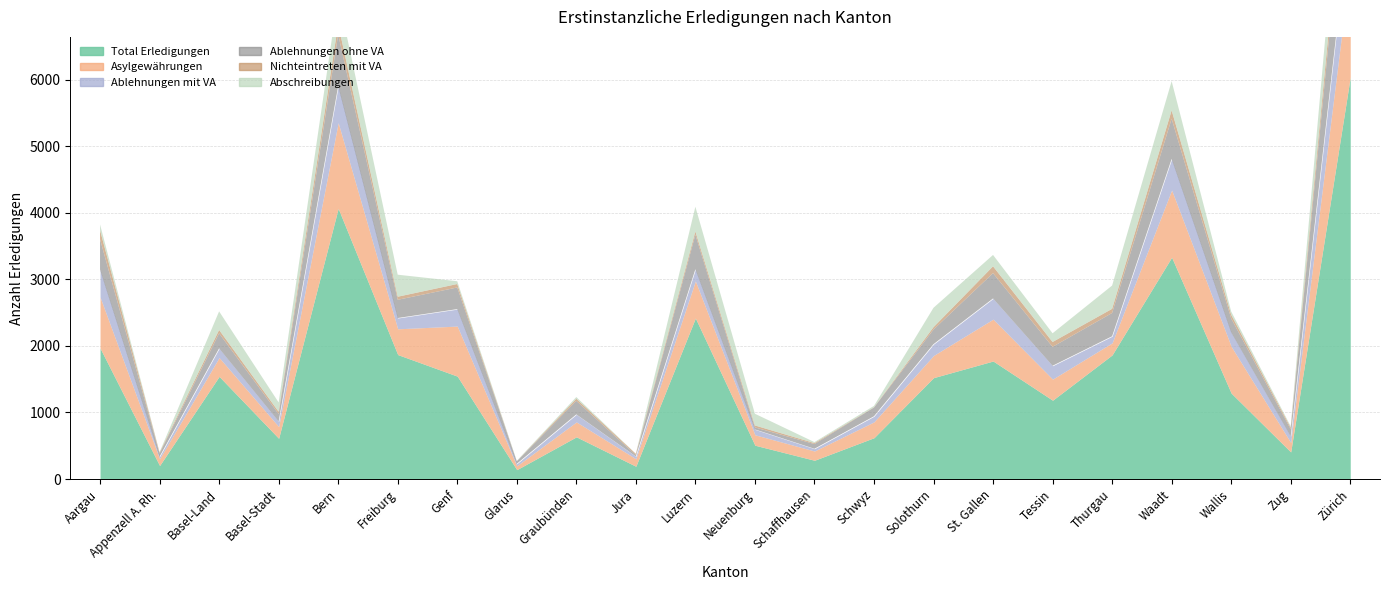

What is the label of the 3rd point from the right?

Wallis